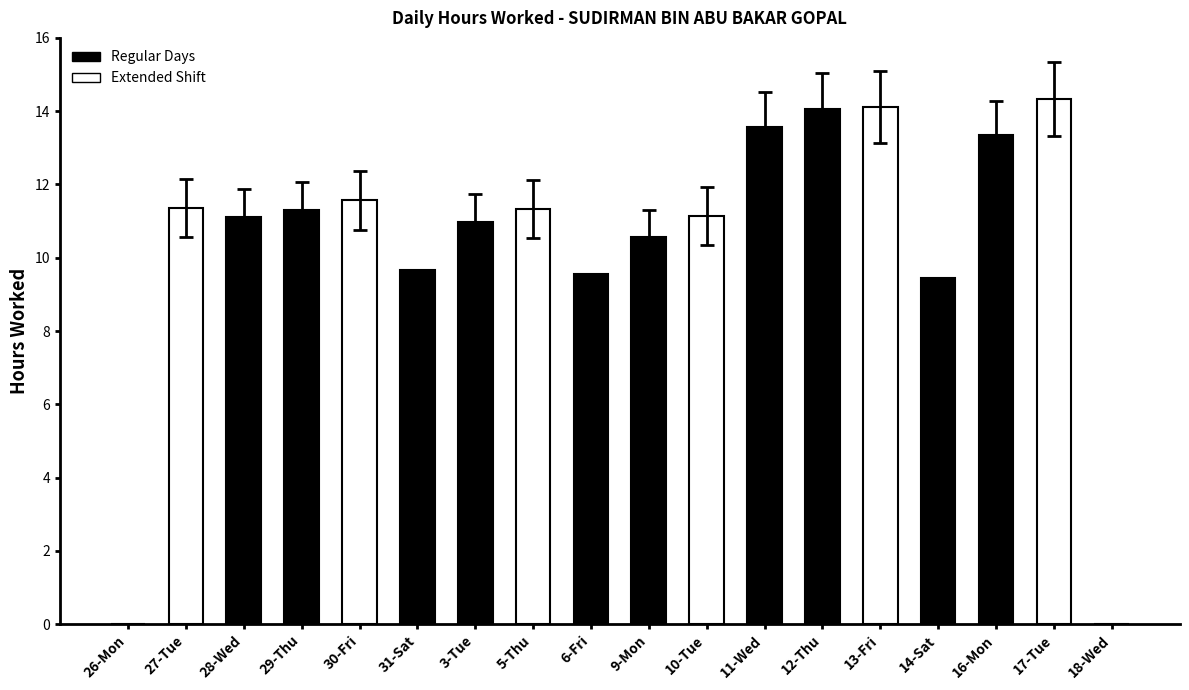

What is the difference between the values at 27-Tue and 26-Mon?

11.4